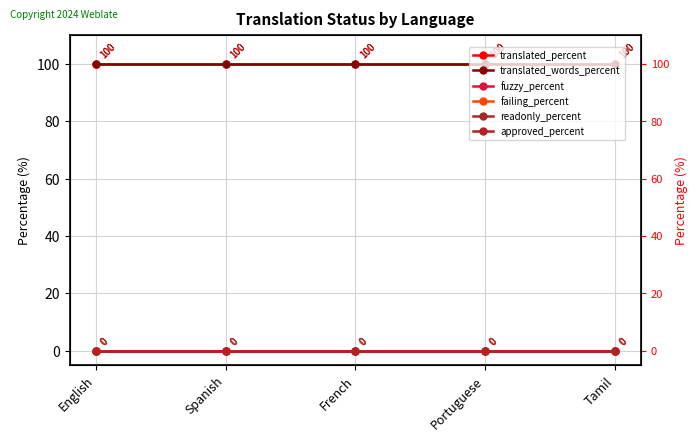

What are all the series names shown in the legend?

translated_percent, translated_words_percent, fuzzy_percent, failing_percent, readonly_percent, approved_percent